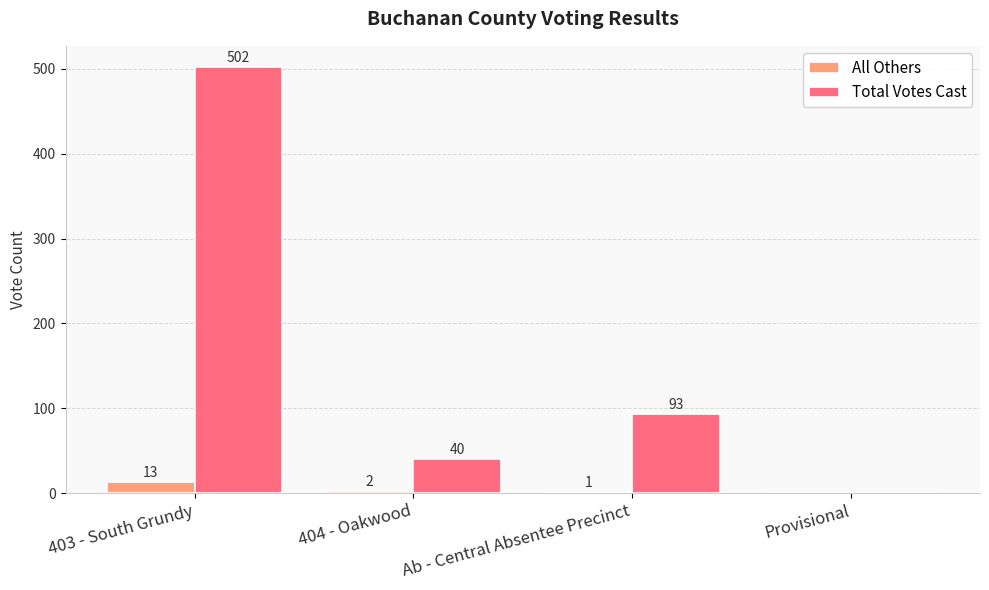

Reading left to right, list all the values displayed in this chart.

All Others: 403 - South Grundy=13	404 - Oakwood=2	Ab - Central Absentee Precinct=1	Provisional=0
Total Votes Cast: 403 - South Grundy=502	404 - Oakwood=40	Ab - Central Absentee Precinct=93	Provisional=0